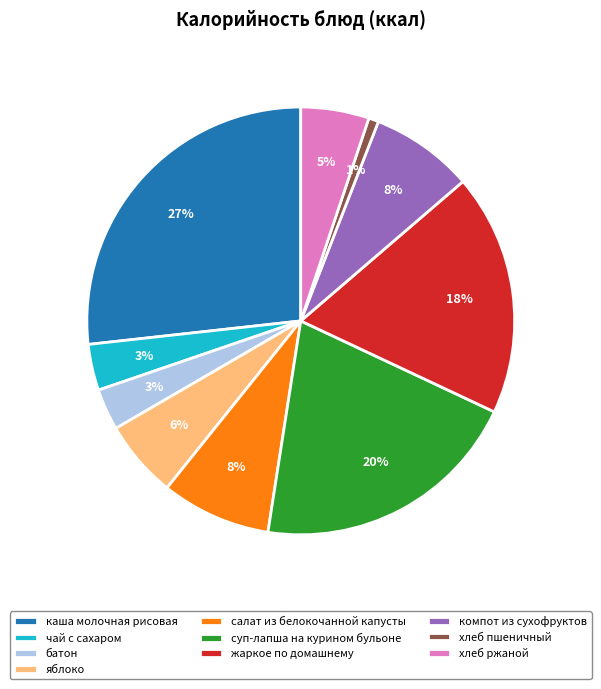

What percentage is the хлеб ржаной slice, to the nearest percent?

5%